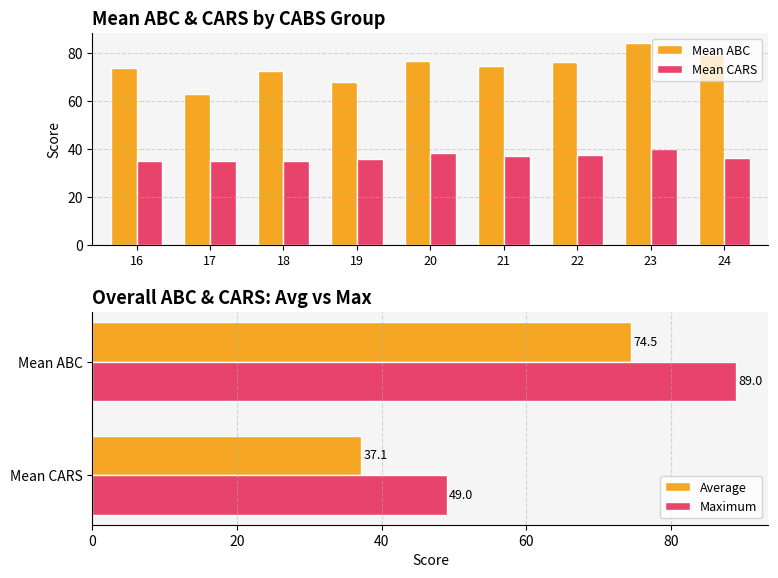

What is the total value across all series at 20?

115.8